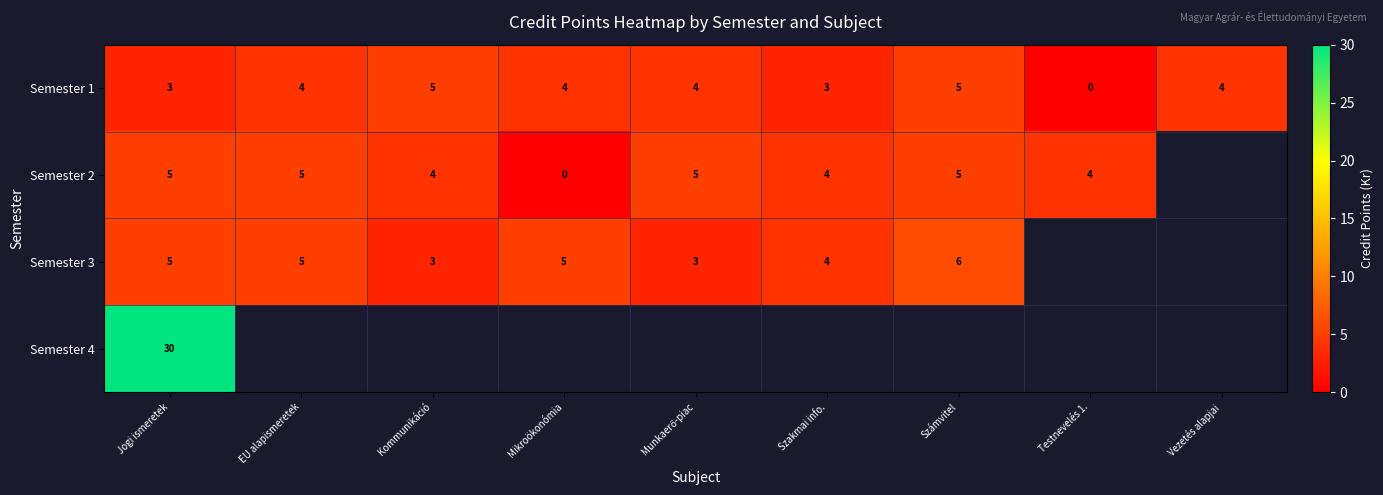

How many values in the Semester 1 series are below 4?

3